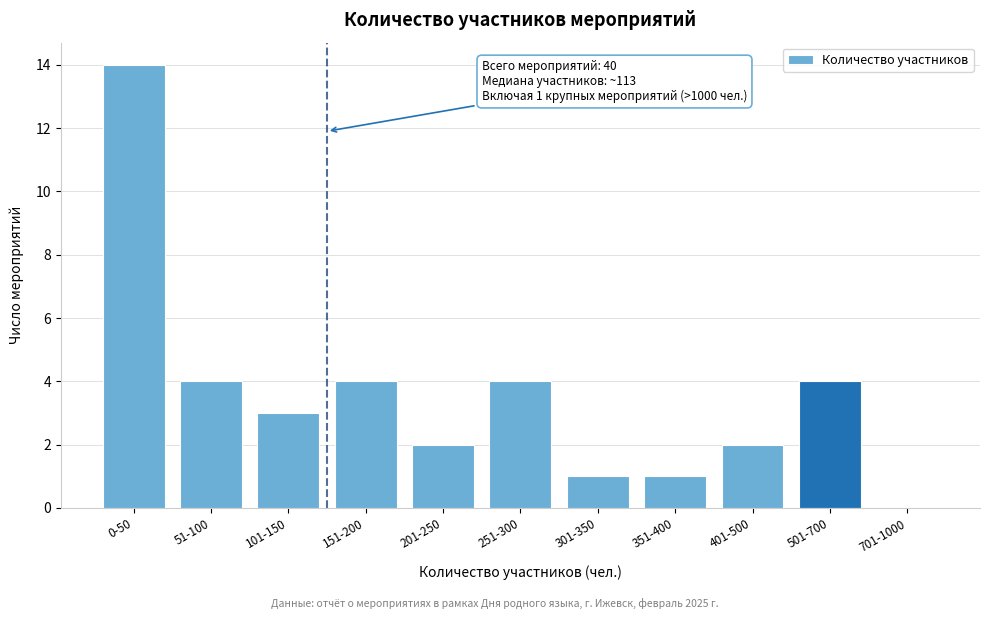

Reading left to right, list all the values displayed in this chart.

0-50=14	51-100=4	101-150=3	151-200=4	201-250=2	251-300=4	301-350=1	351-400=1	401-500=2	501-700=4	701-1000=0